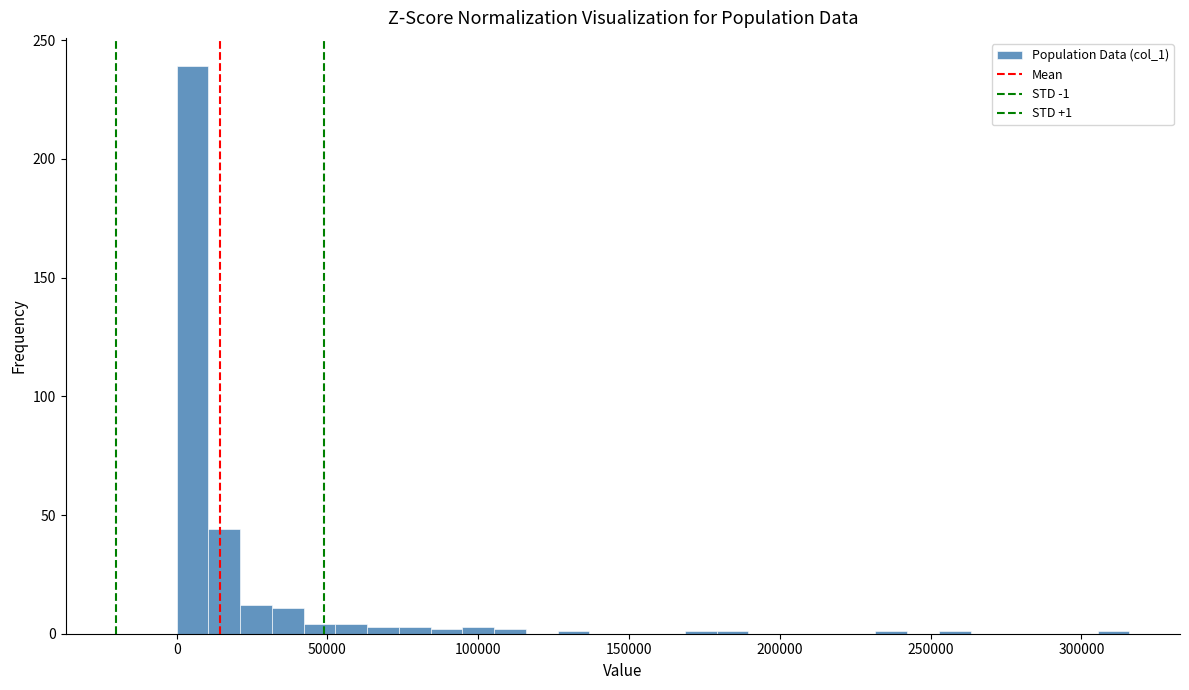

Read against the x-axis, roughly where is the centre of the tallest bar?

5000